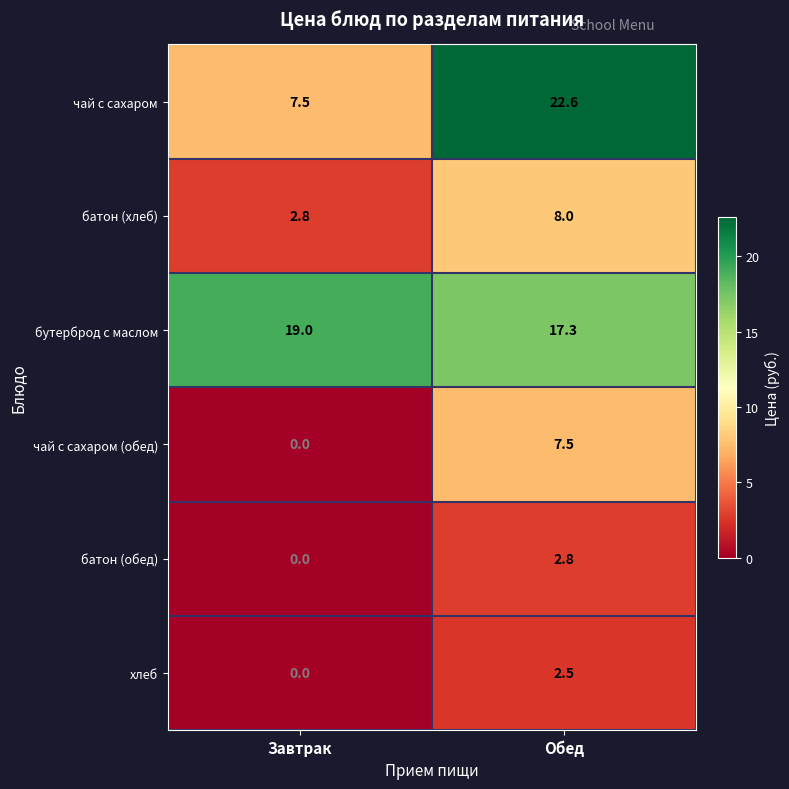

Reading right to left, transcribe all the data shown in this chart.

чай с сахаром: 22.6	7.5
батон (хлеб): 8.0	2.8
бутерброд с маслом: 17.3	19.0
чай с сахаром (обед): 7.5	0.0
батон (обед): 2.8	0.0
хлеб: 2.5	0.0